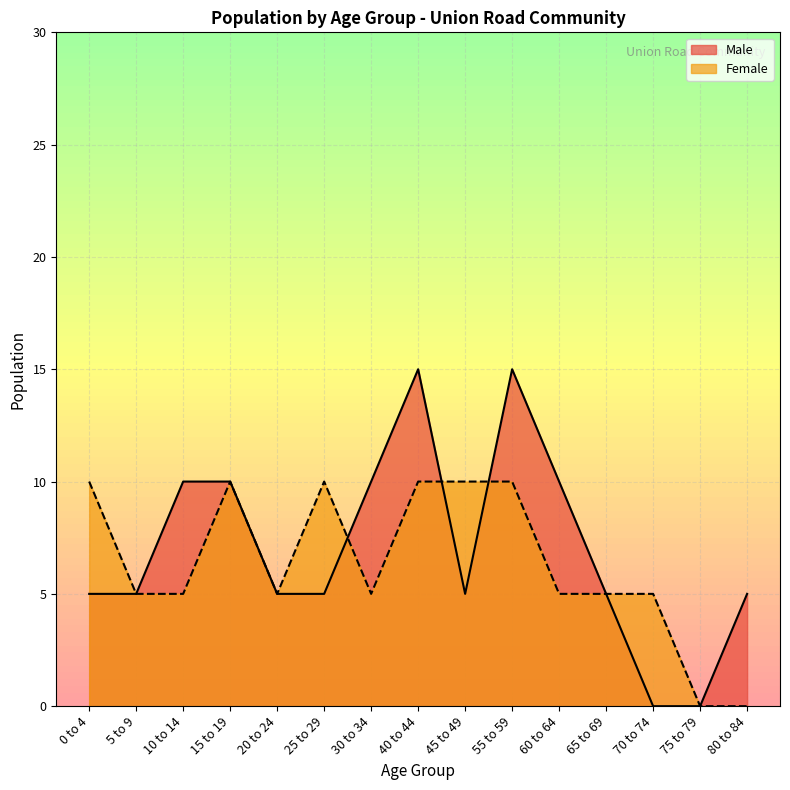

Which has a higher value, 5 to 9 or 75 to 79?

5 to 9